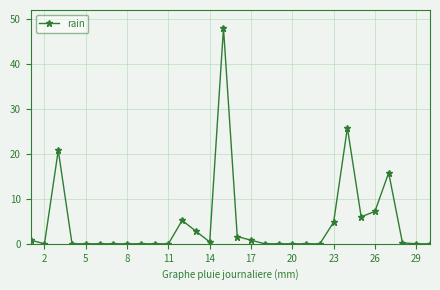

True or false: there are more than 1 points higher than both neighbors.

True